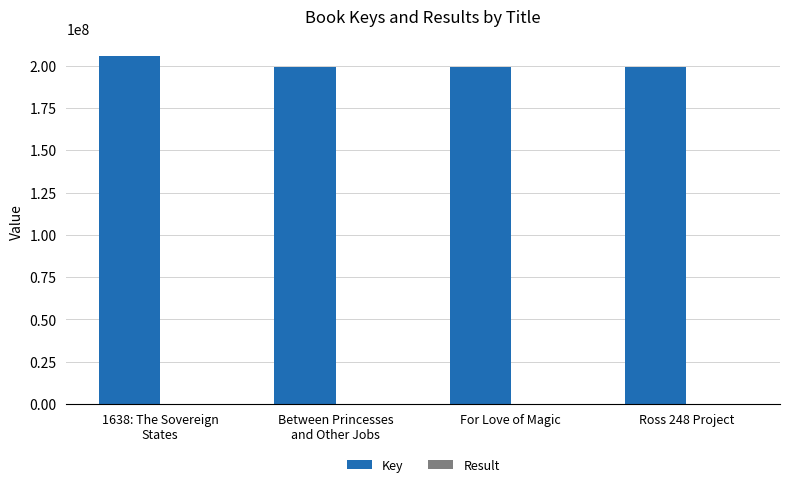

At which category is the sum across all series the highest?

1638: The Sovereign
States